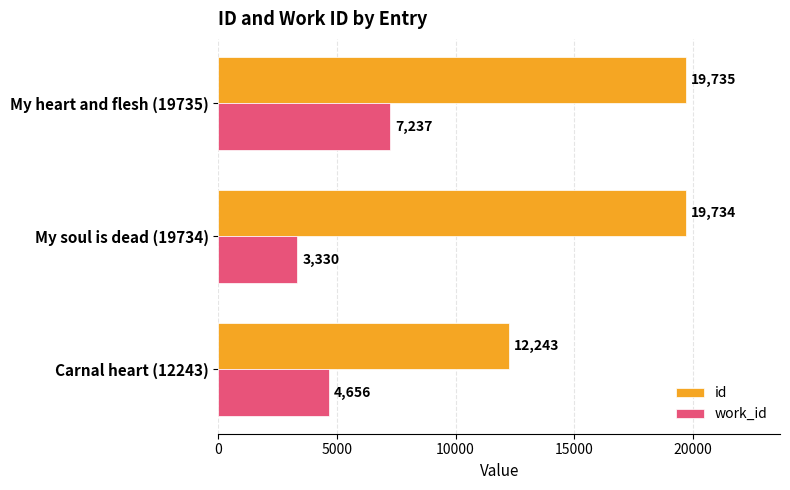

What is the total value across all series at My heart and flesh (19735)?

26972